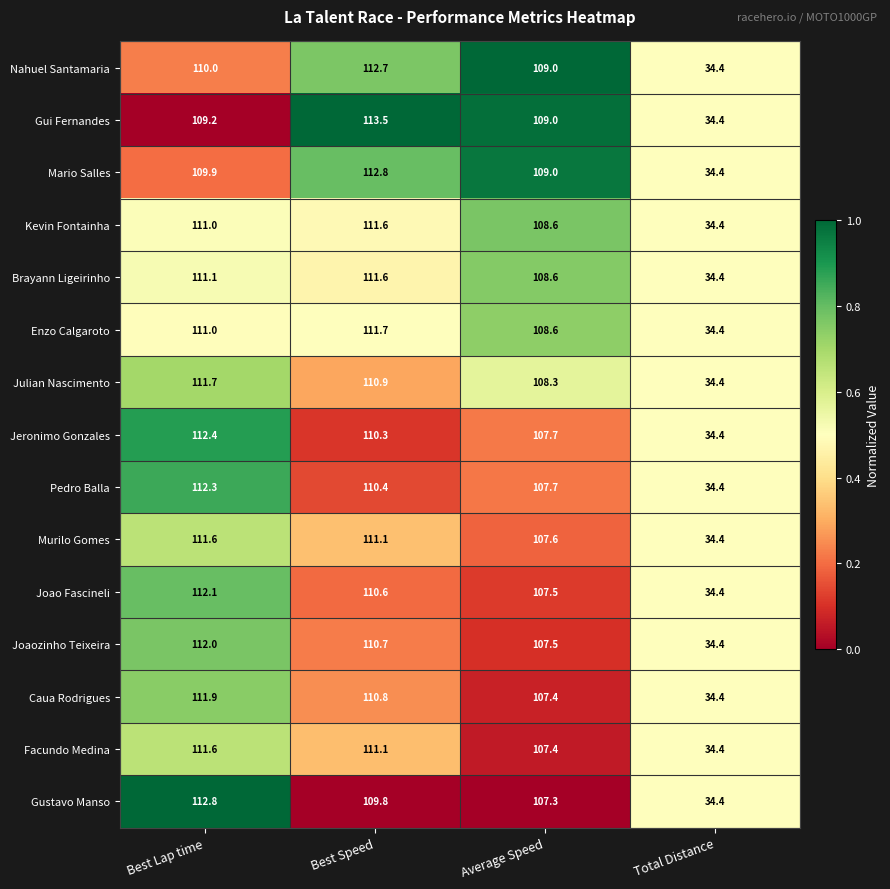

At which category does the chart reach its peak across all series?

Best Speed